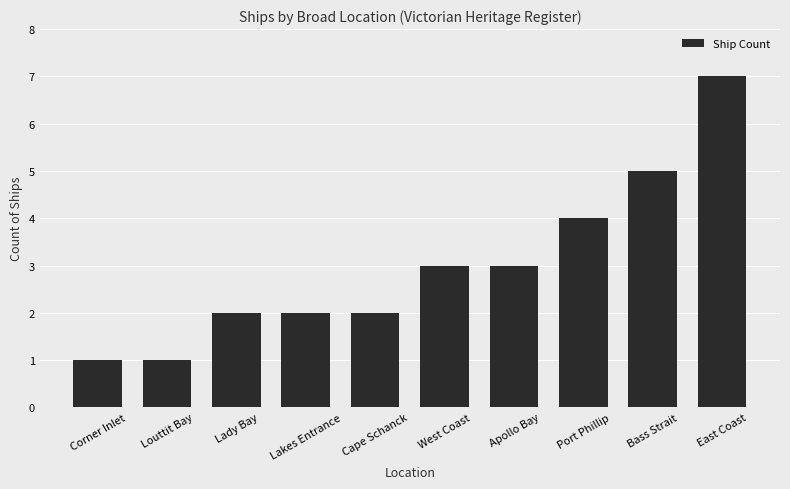

What is the value of the 5th bar from the left?

2